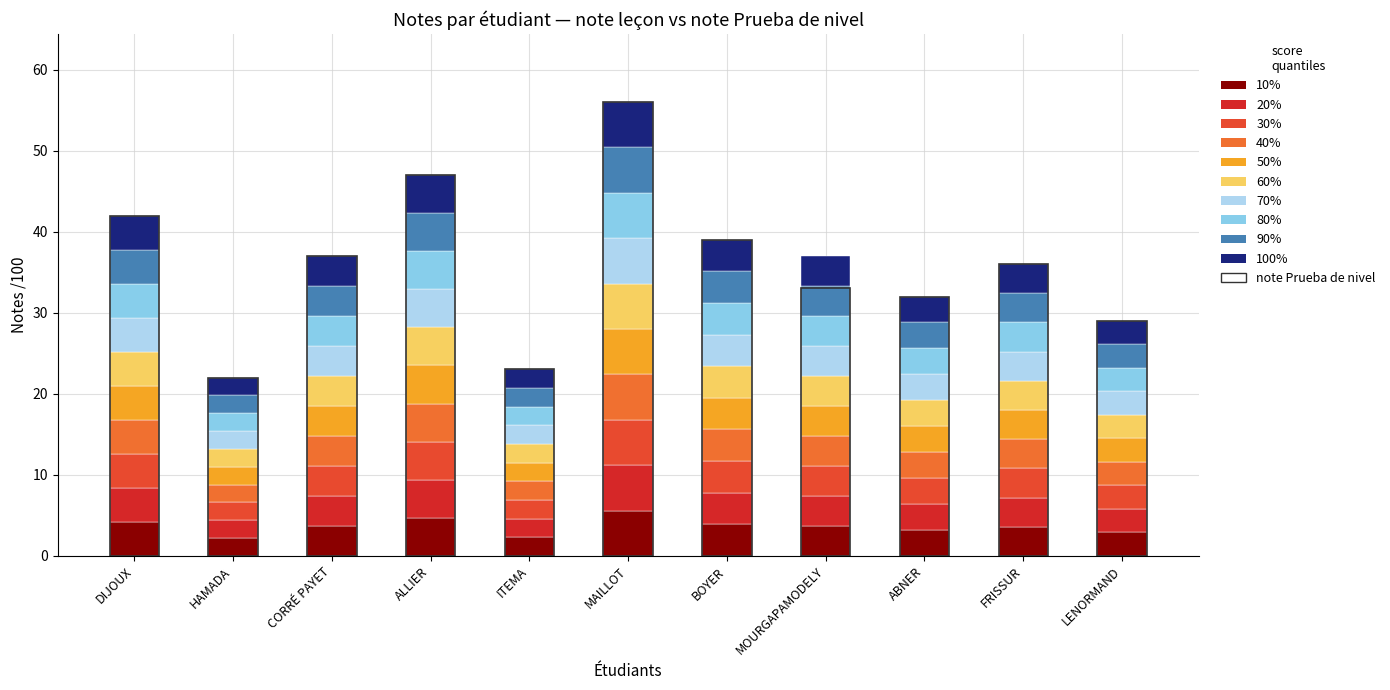

Is it true that note/100 Prueba de nivel equals 47.0 at ALLIER?

True